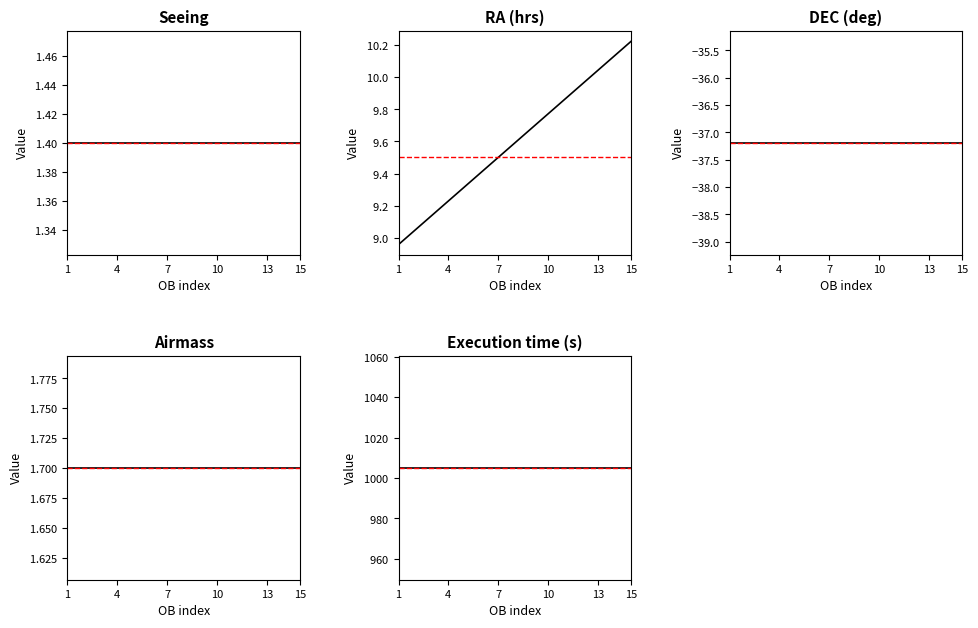

True or false: RA (hrs) and Execution time (s) cross at least once.

False